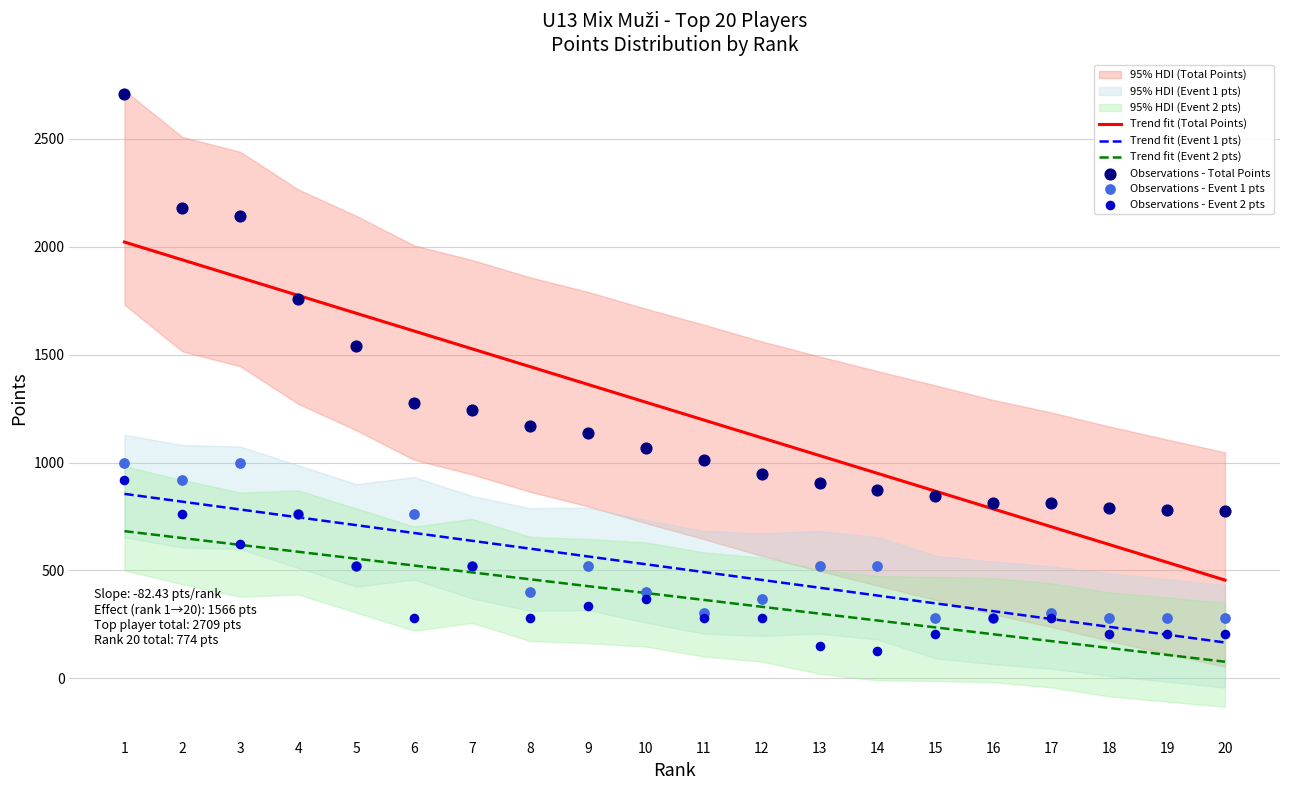

Which series reaches the maximum Y coordinate?

Observations - Total Points